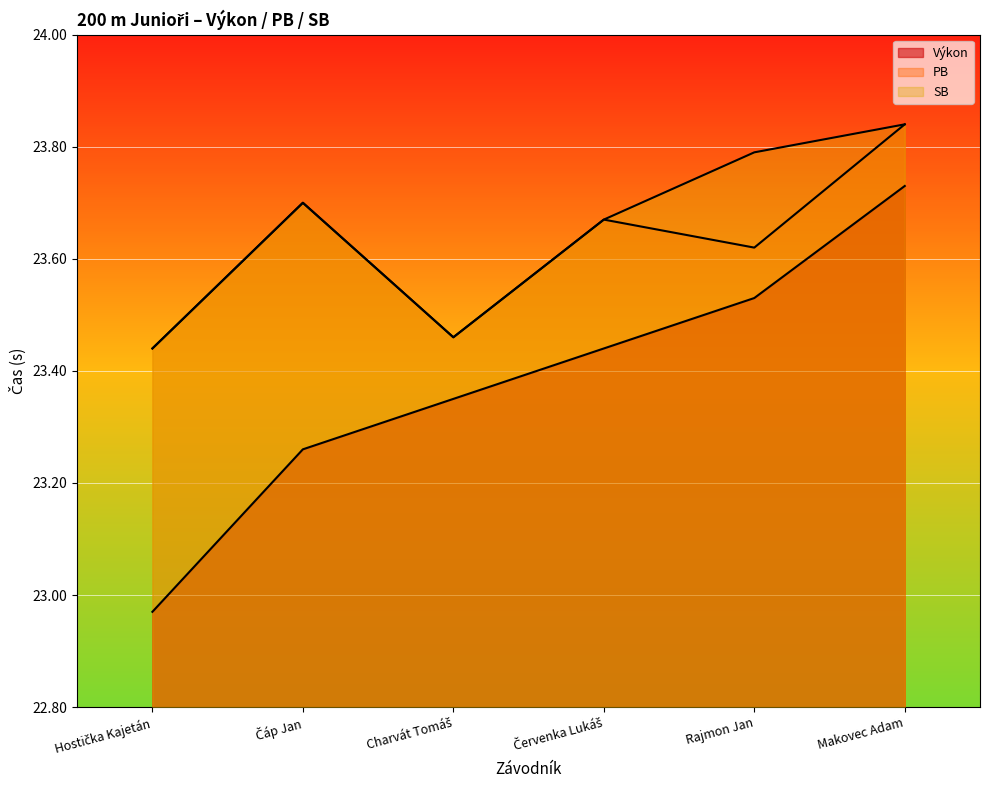

Rank the series by their maximum value, from lowest to highest.

Výkon, PB, SB